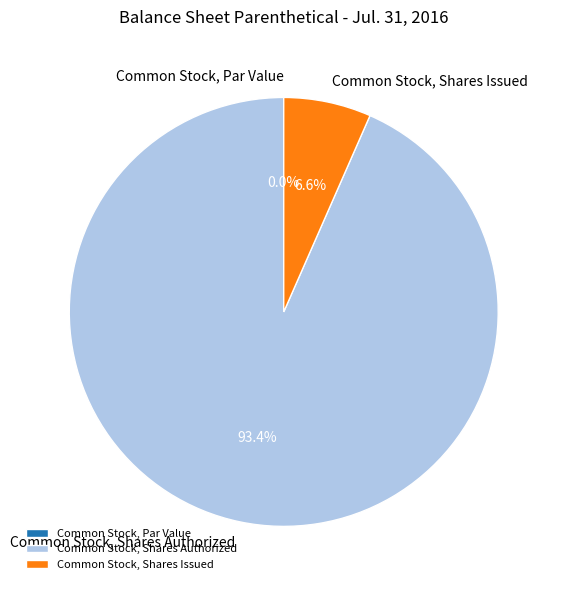

What is the largest slice in the pie chart?

Common Stock, Shares Authorized